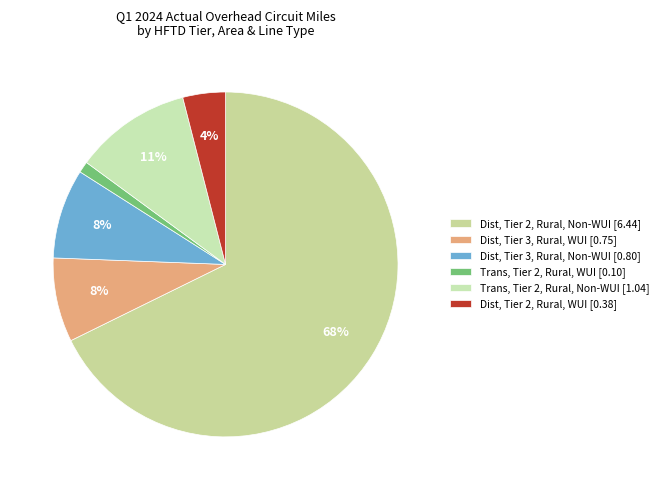

What is the majority slice?

Dist, Tier 2, Rural, Non-WUI [6.44]